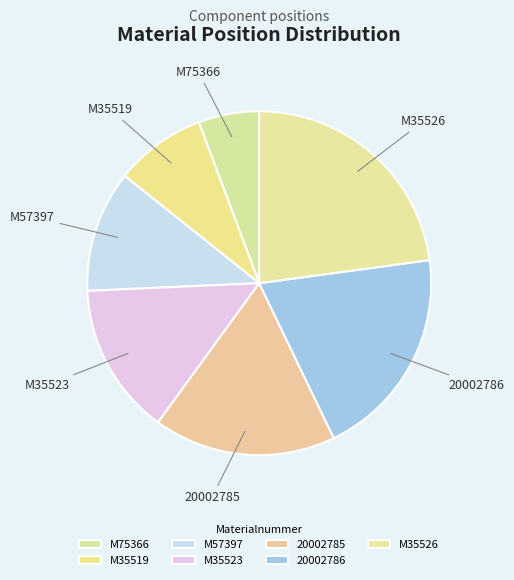

Is the sum of M35519 and 20002786 greater than half?

No